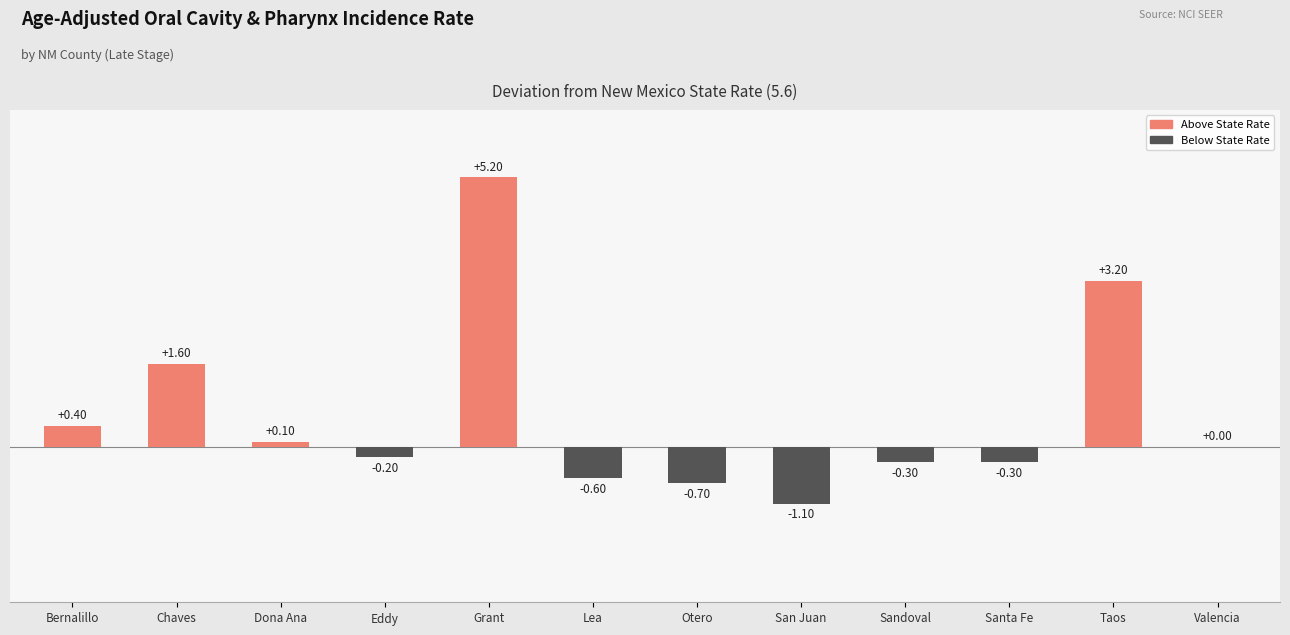

What is the change in value from Dona Ana to San Juan?

-1.2